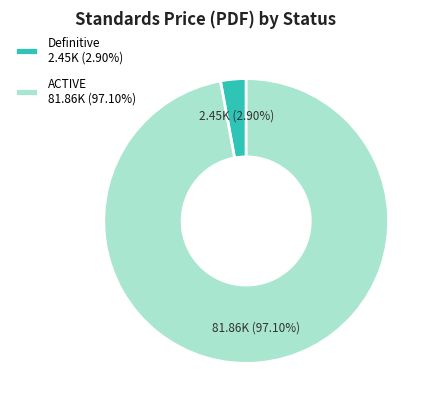

Rank the categories by value from highest to lowest.

ACTIVE 81.86K (97.10%), Definitive 2.45K (2.90%)